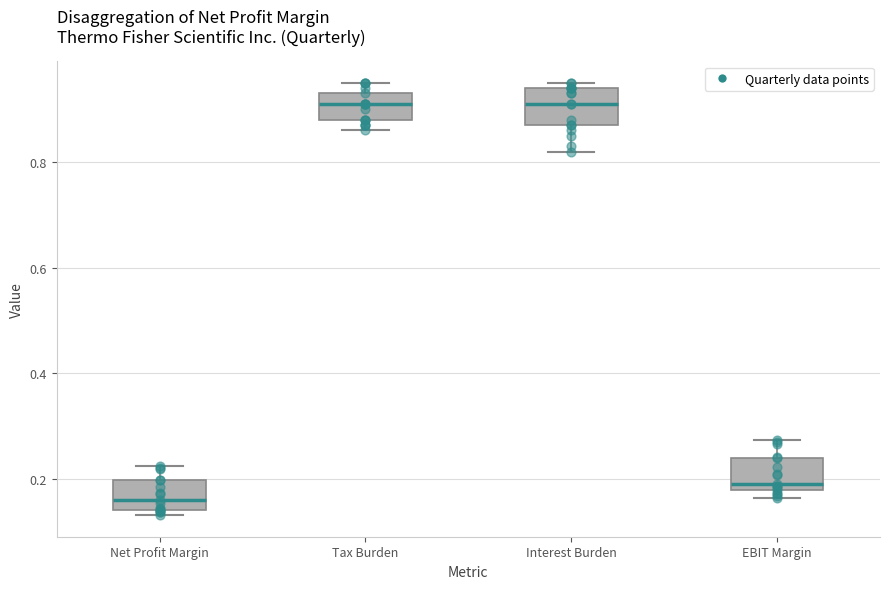

Reading left to right, transcribe this box plot: for each box, give where its median line is, the range the box spans, and where its two whiskers end, as read against the y-axis. The values are not printed on the chart, so give them approximately, as read against the axis.

Net Profit Margin: median 0.16, box 0.14 to 0.20, whiskers 0.14 (just below the box's lower edge) to 0.22
Tax Burden: median 0.92, box 0.88 to 0.94, whiskers 0.86 to 0.96
Interest Burden: median 0.92, box 0.88 to 0.94, whiskers 0.82 to 0.96
EBIT Margin: median 0.18 (just above the box's lower edge), box 0.18 to 0.24, whiskers 0.16 to 0.28